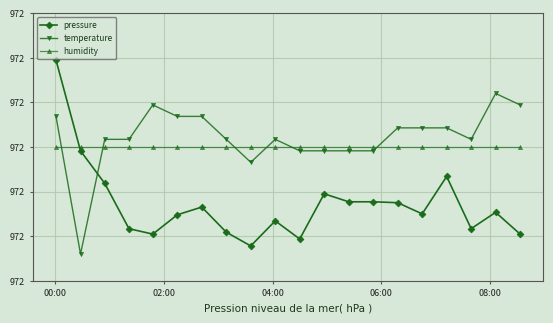

What are all the series names shown in the legend?

pressure, temperature, humidity